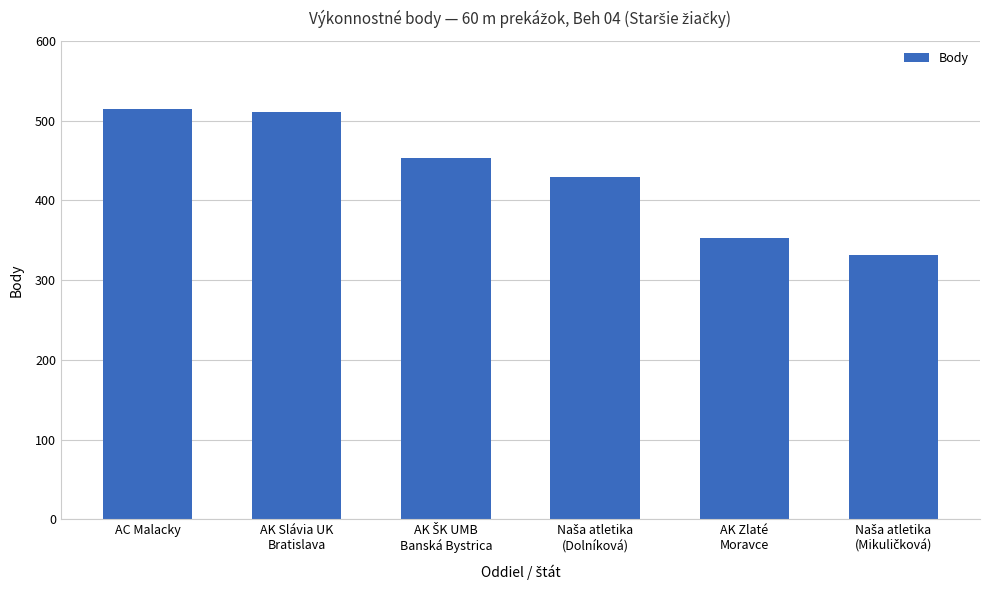

What is the difference between the maximum and minimum values?

184